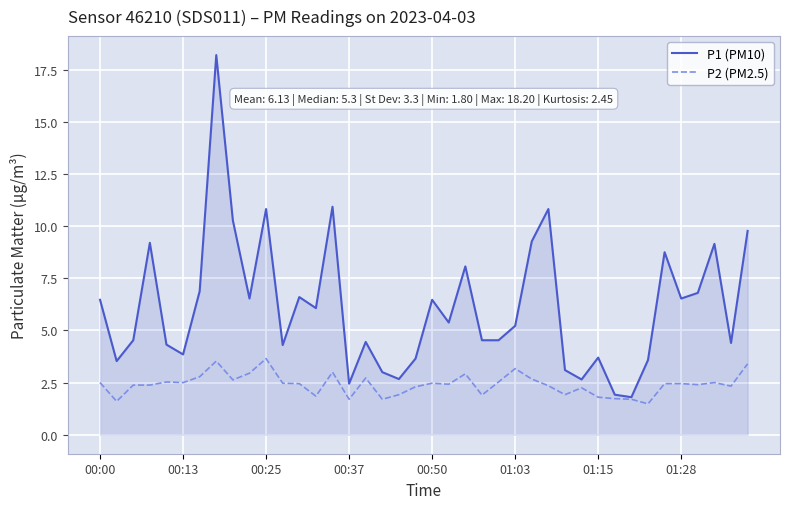

Which series has the widest spread of values?

P1 (PM10)